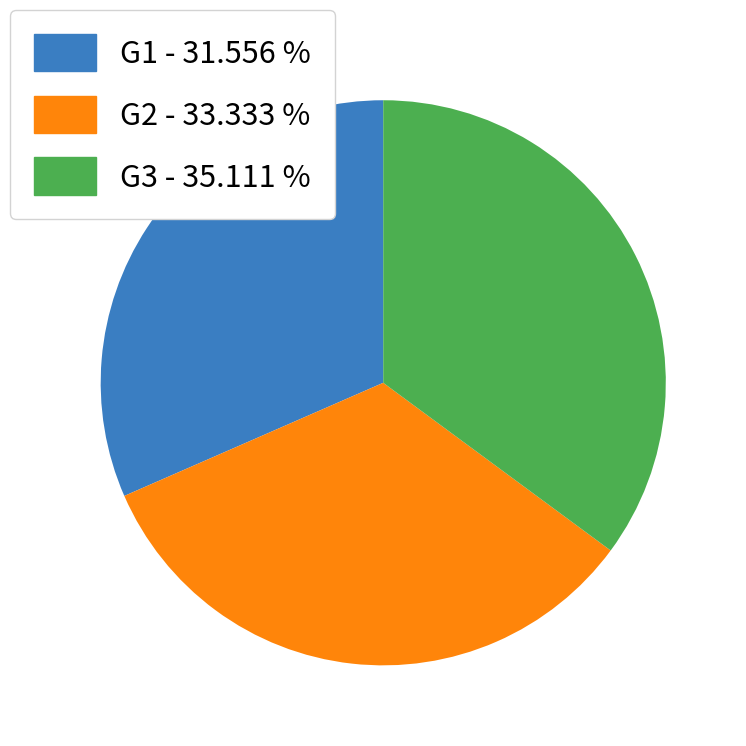

The G2 slice represents 24% of the pie. True or false?

False